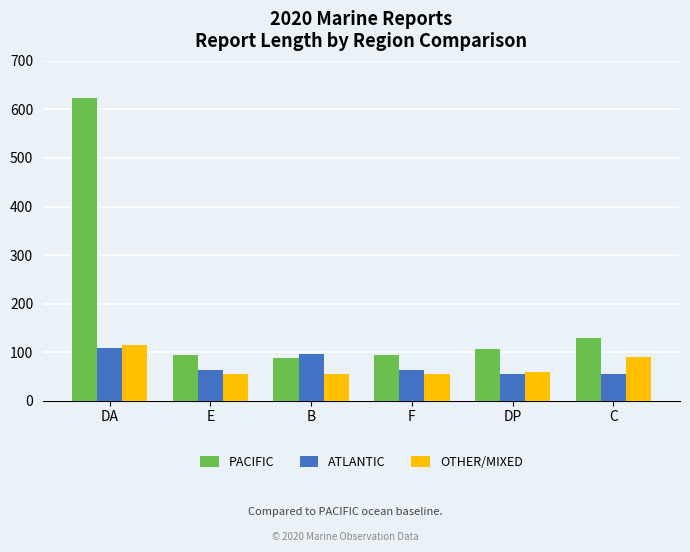

What is the average value of the OTHER/MIXED series?

71